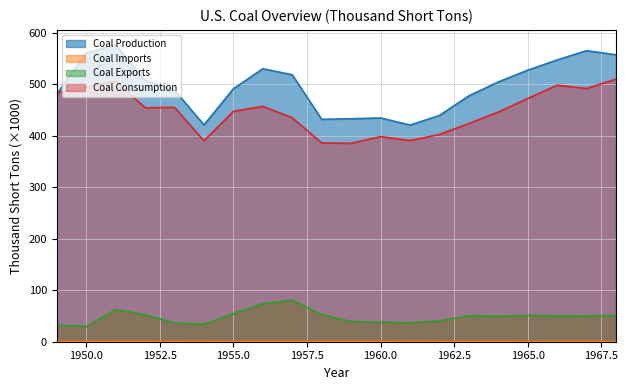

True or false: Coal Exports and Coal Production intersect in this chart.

False